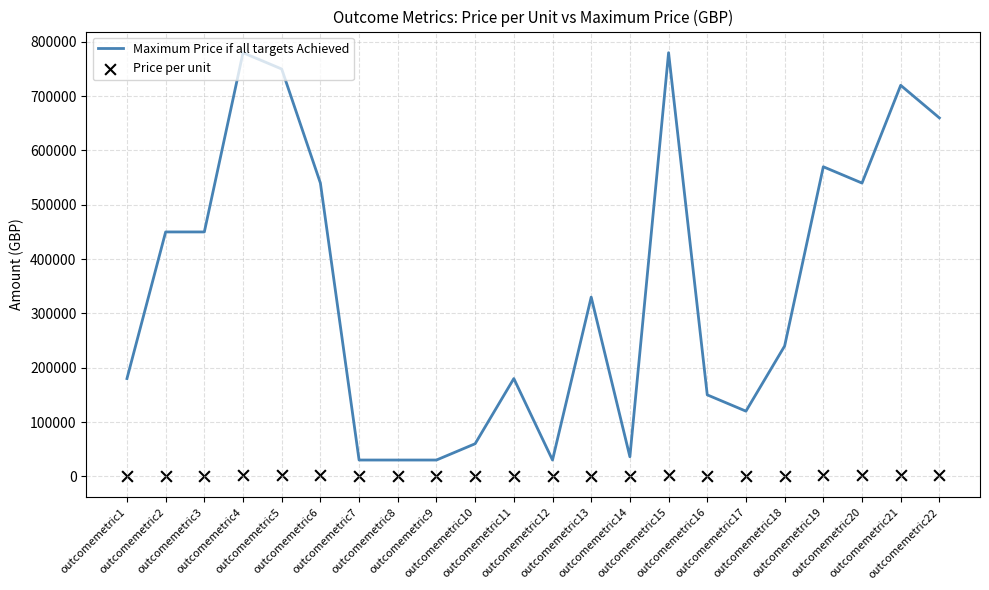

Which series reaches the maximum Y coordinate?

Maximum Price if all targets Achieved